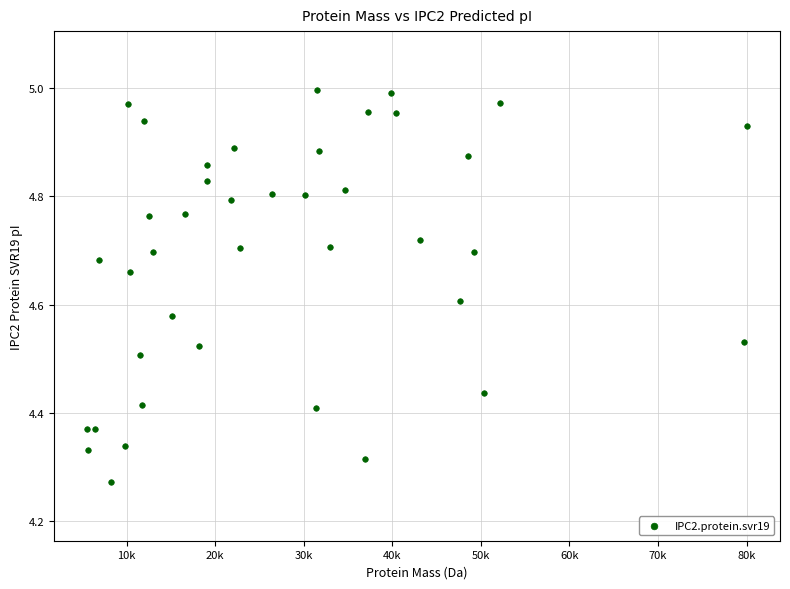

What is the range of Y values (max minus min)?

0.7